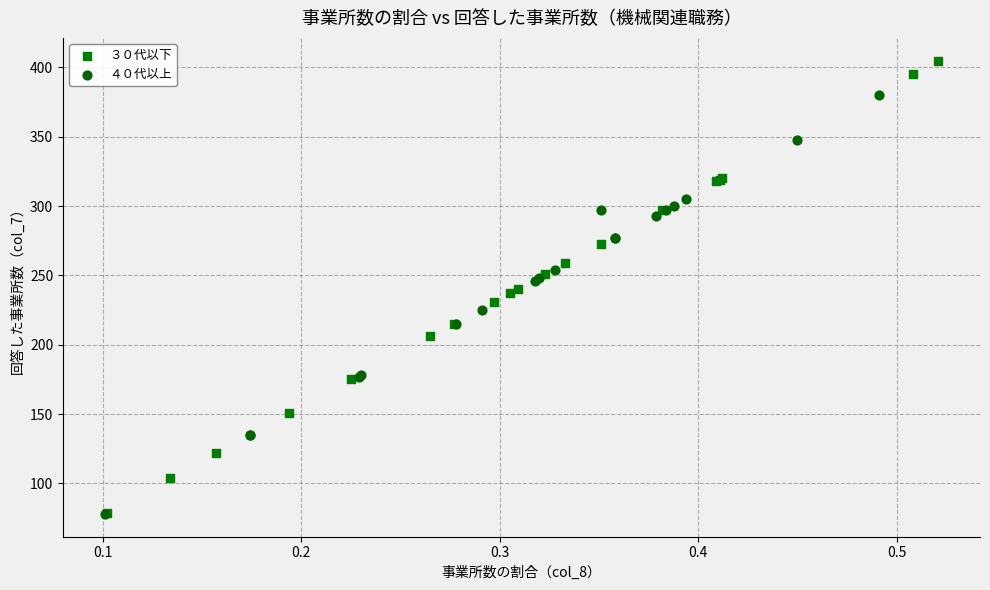

Which series has the widest spread of Y values?

３０代以下